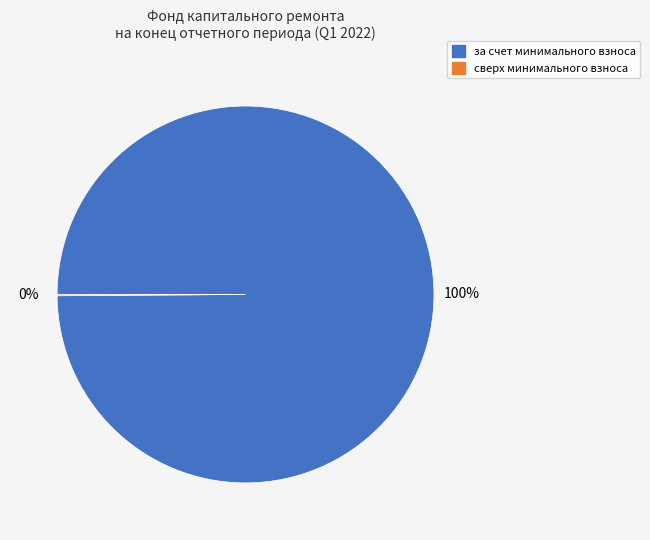

What percentage is the за счет минимального взноса slice, to the nearest percent?

100%